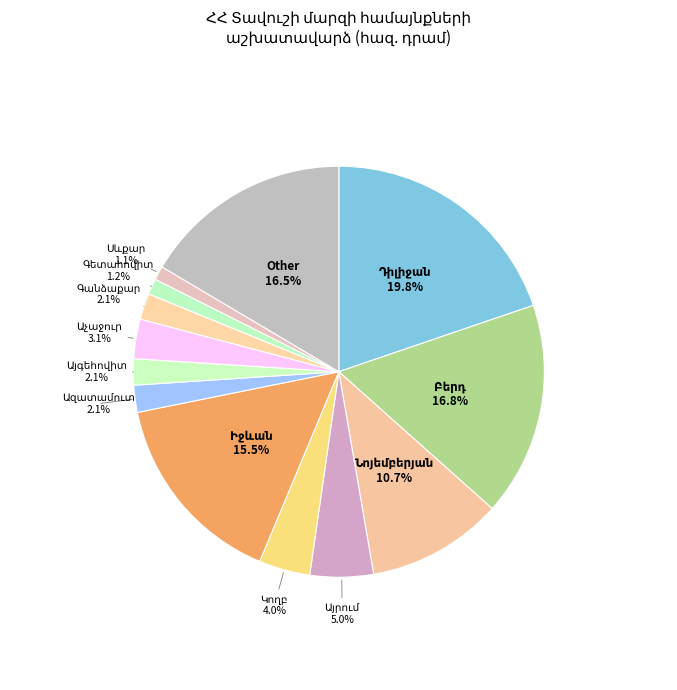

Is there a majority slice in this chart?

No